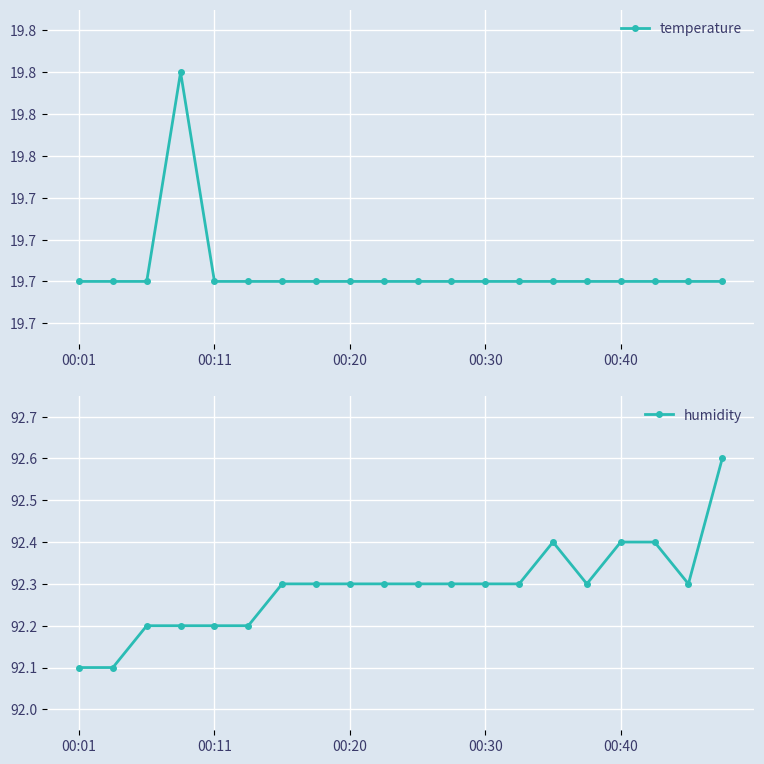

List the series in order of their overall mean, highest first.

humidity, temperature